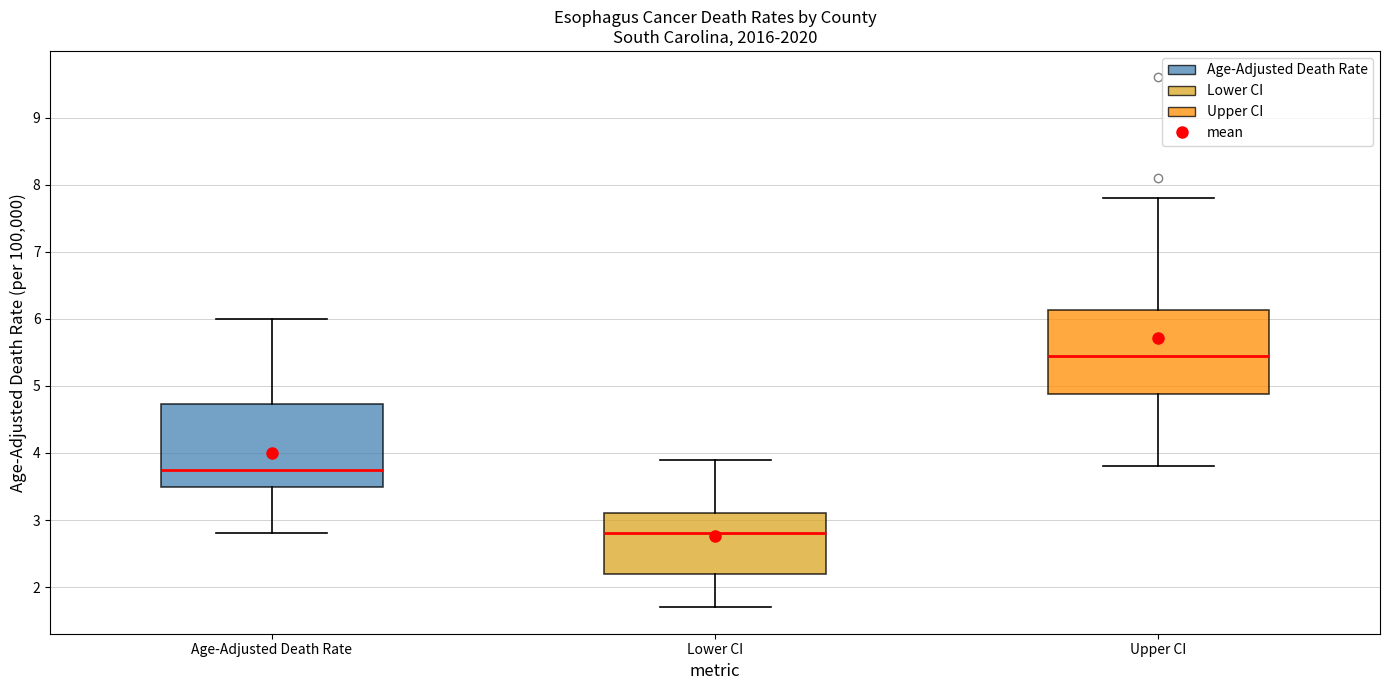

Which box's median line is the highest?

Upper CI